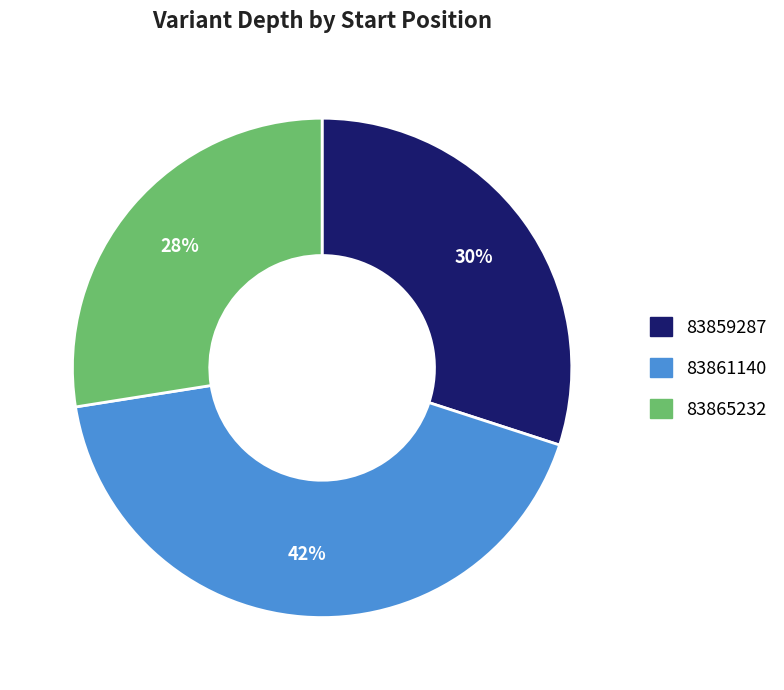

Does any single category account for the majority?

No